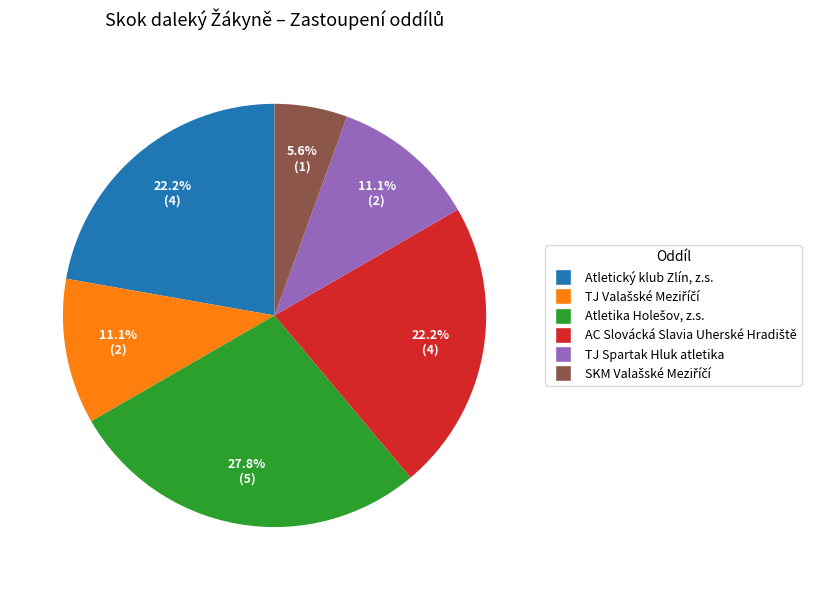

Count the number of slices in the pie.

6